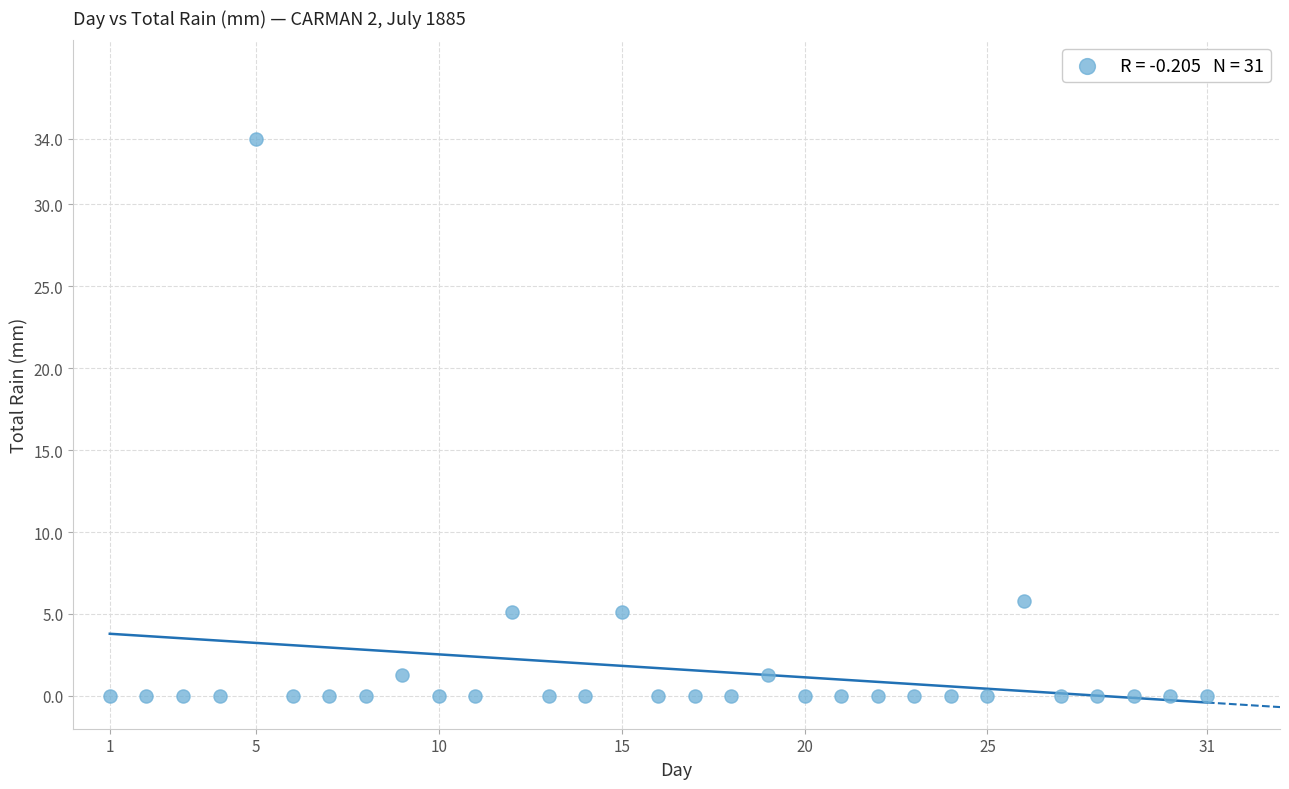

What is the range of Y values (max minus min)?

34.0